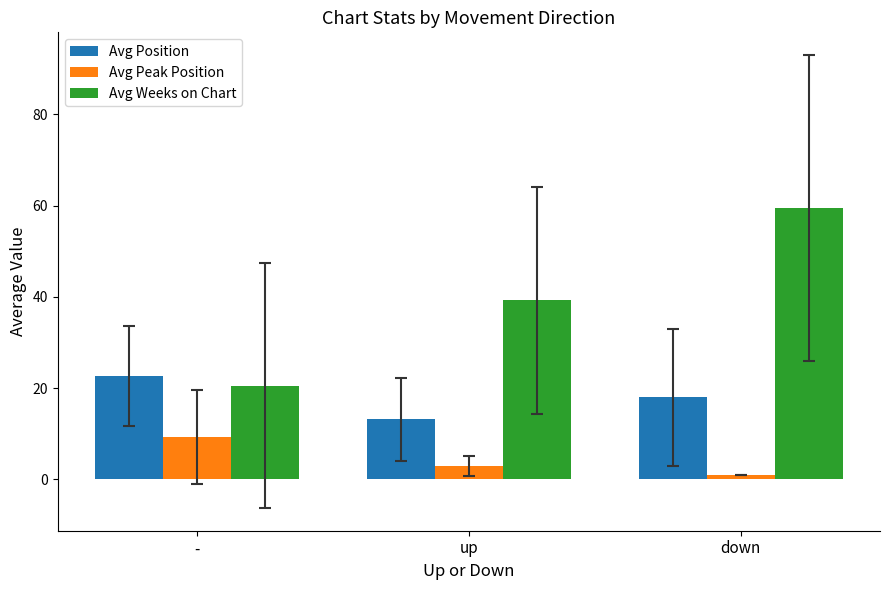

What is the average value of the Avg Weeks on Chart series?

39.8